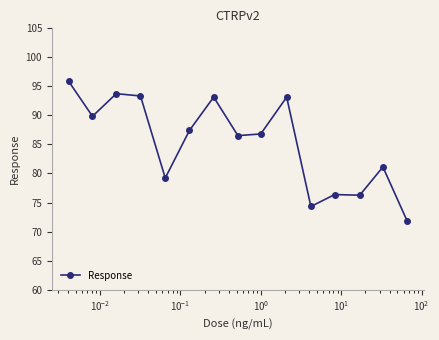

What is the value of the 9th point from the left?

86.8